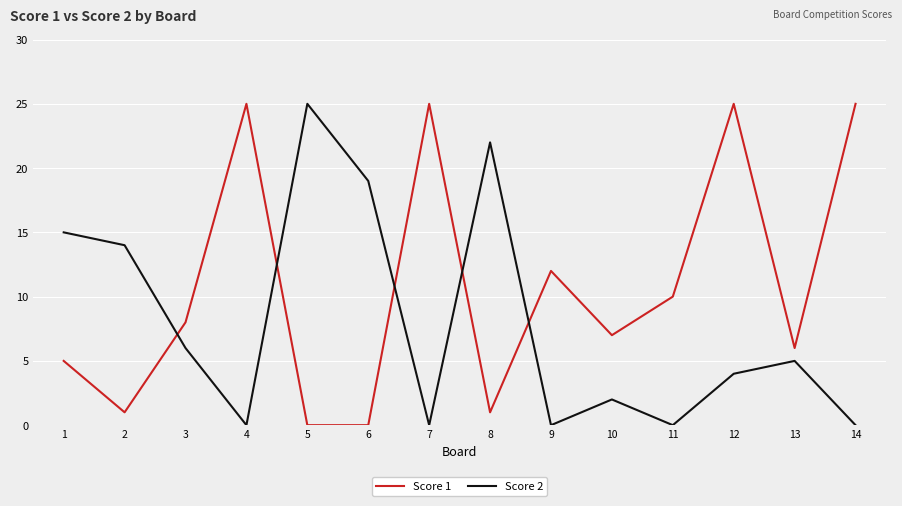

At which label does Score 2 reach its peak?

5